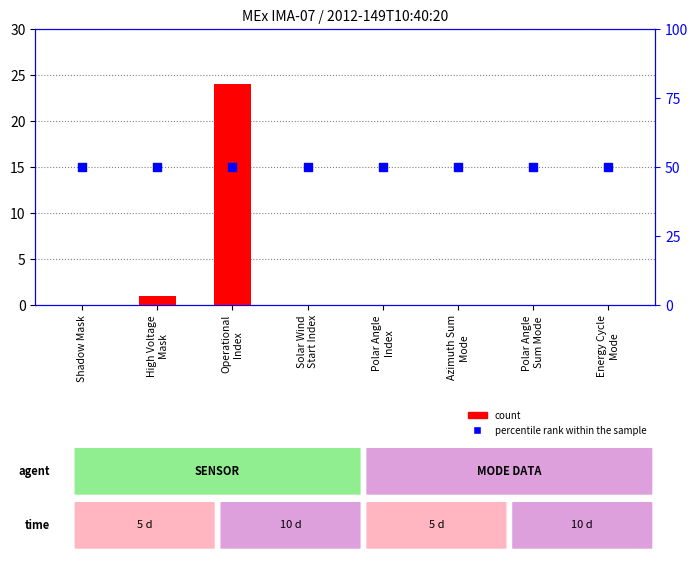

Is the value of count at Polar Angle
Sum Mode greater than the value of percentile rank within the sample at Operational
Index?

No